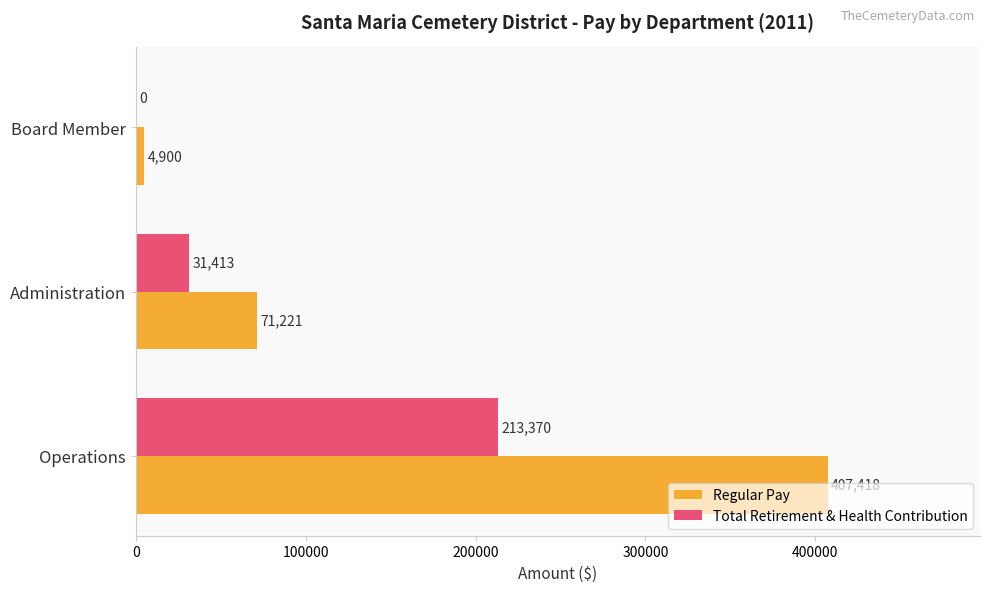

At which label does Regular Pay reach its peak?

Operations